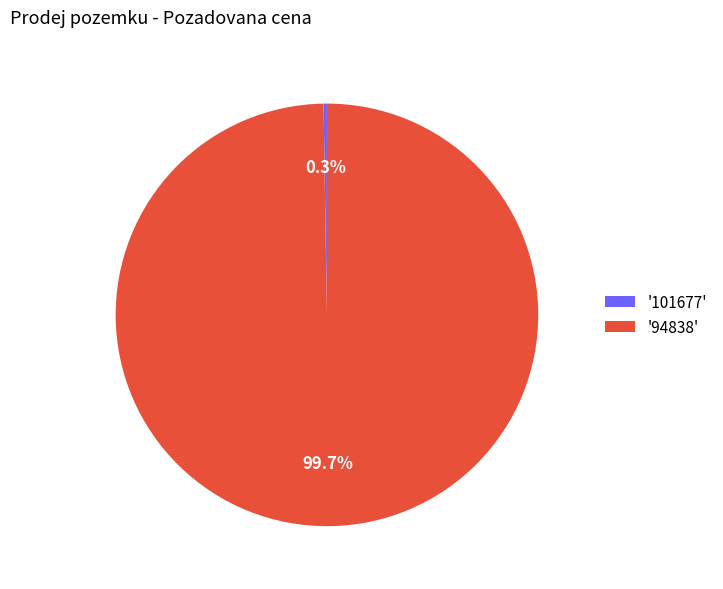

What portion of the pie excludes '94838'?

0.3%